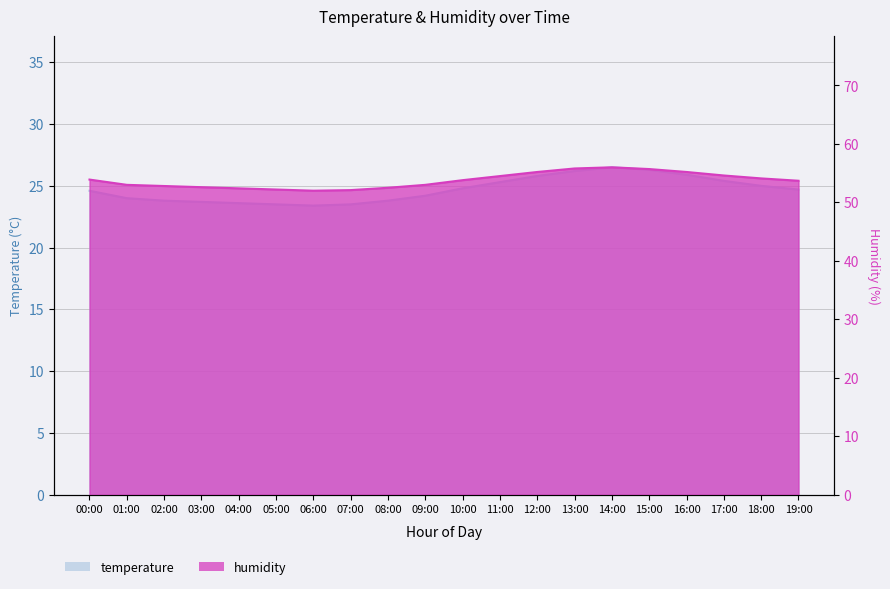

True or false: humidity has more than 1 points higher than both neighbors.

False